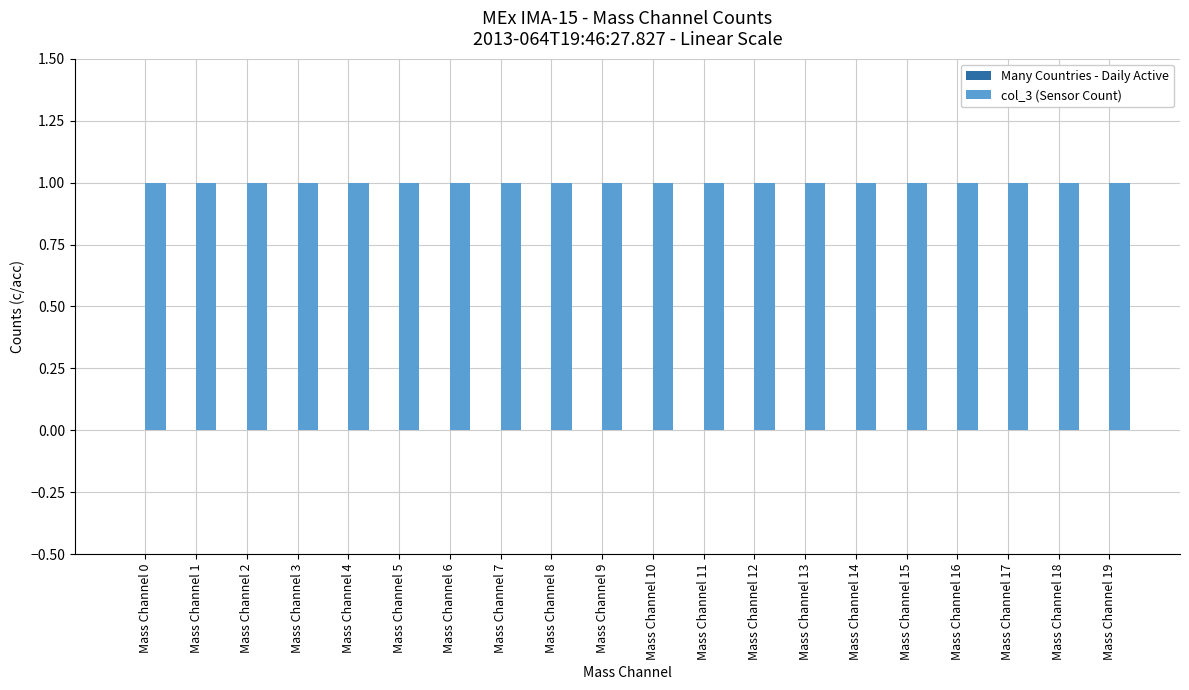

At how many categories does at least one series exceed 0?

20